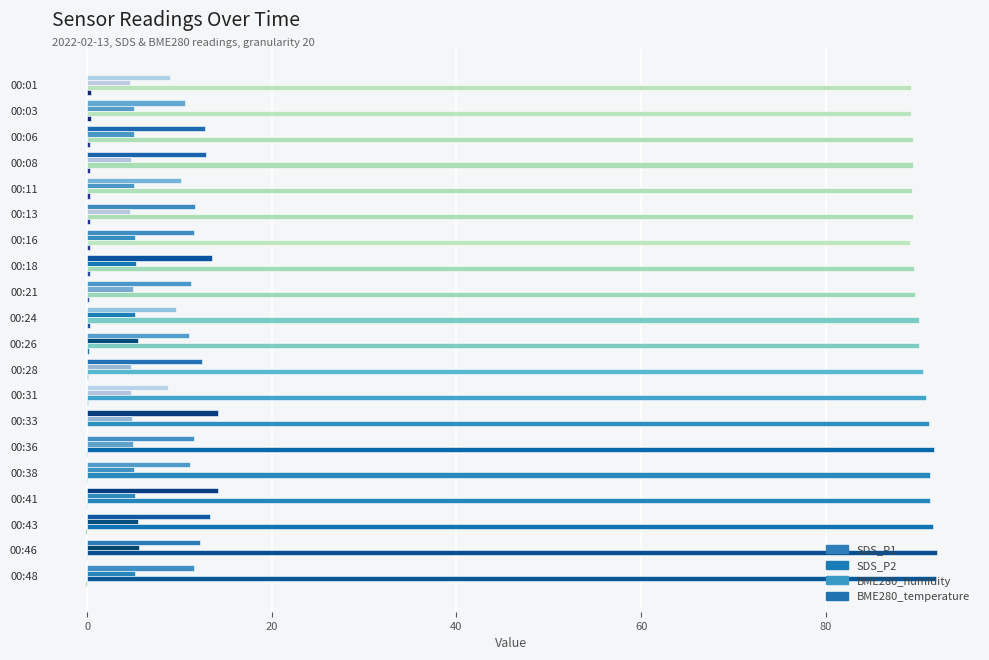

What is the maximum value for SDS_P2?

5.6